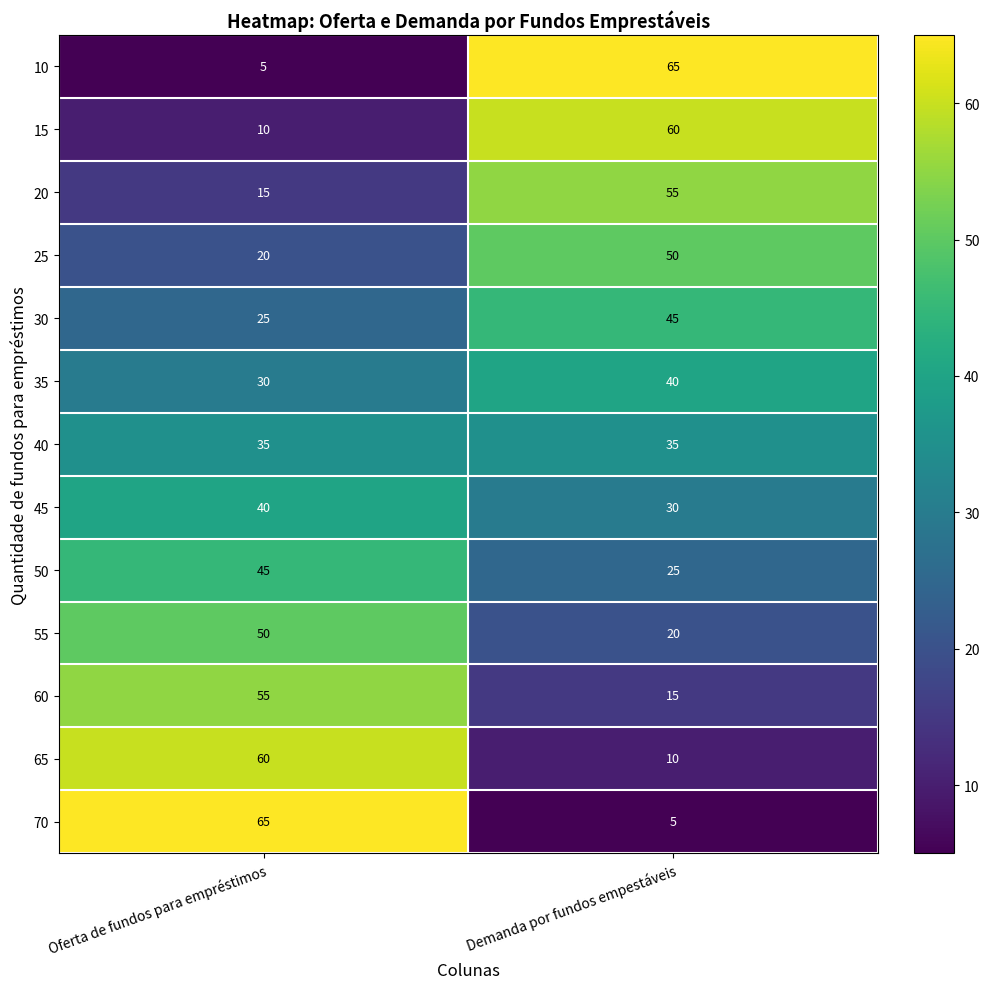

What is the difference between the 10 values at Demanda por fundos empestáveis and Oferta de fundos para empréstimos?

60